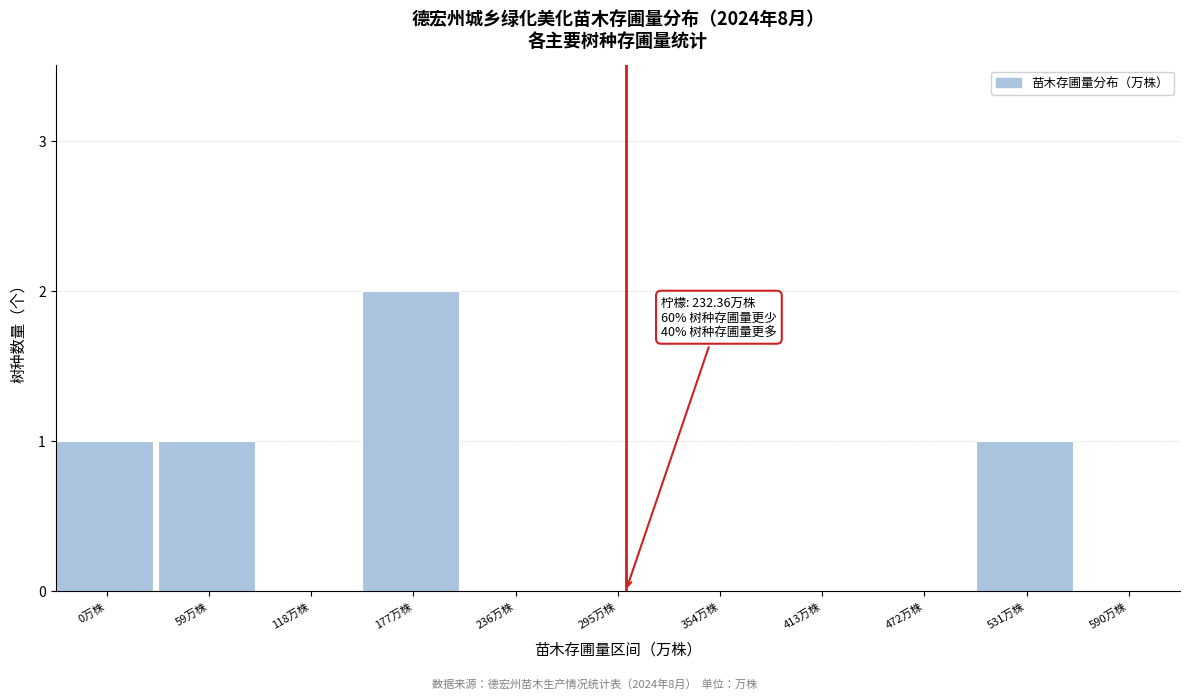

Reading left to right, list all the values displayed in this chart.

0万株=1	59万株=1	118万株=0	177万株=2	236万株=0	295万株=0	354万株=0	413万株=0	472万株=0	531万株=1	590万株=0